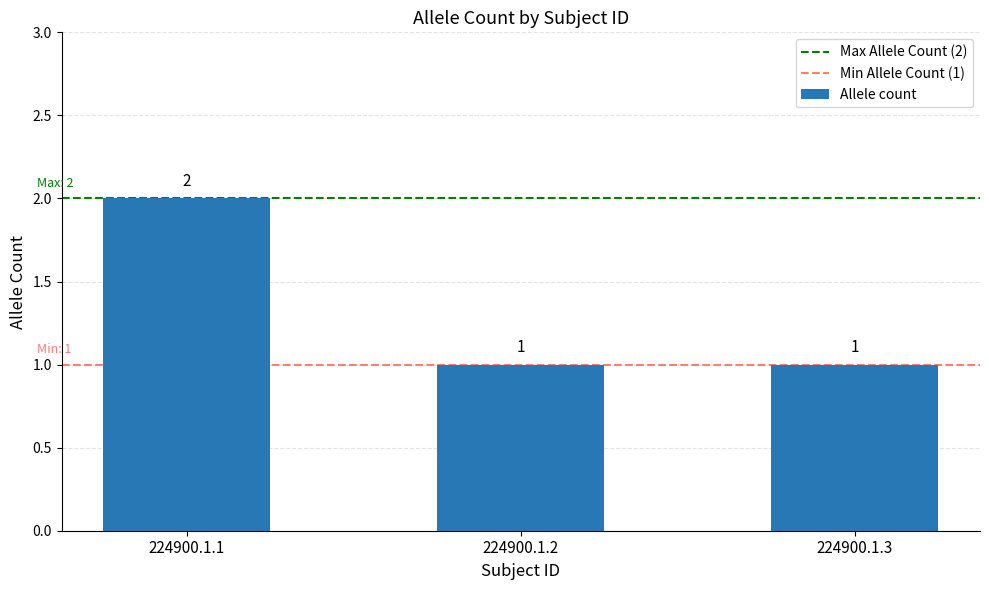

Which has a higher value, 224900.1.2 or 224900.1.1?

224900.1.1